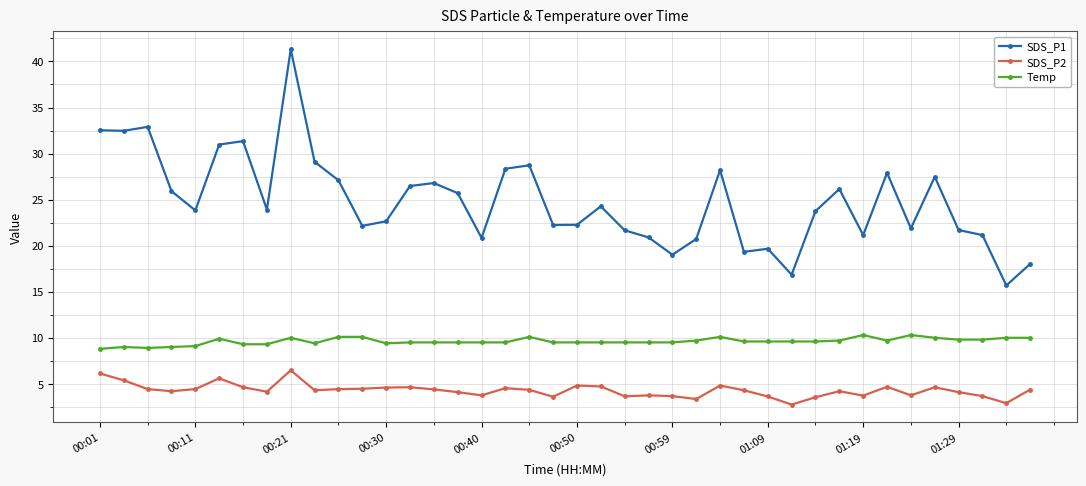

What is the value of the SDS_P2 point at the 36th from the left?

4.6